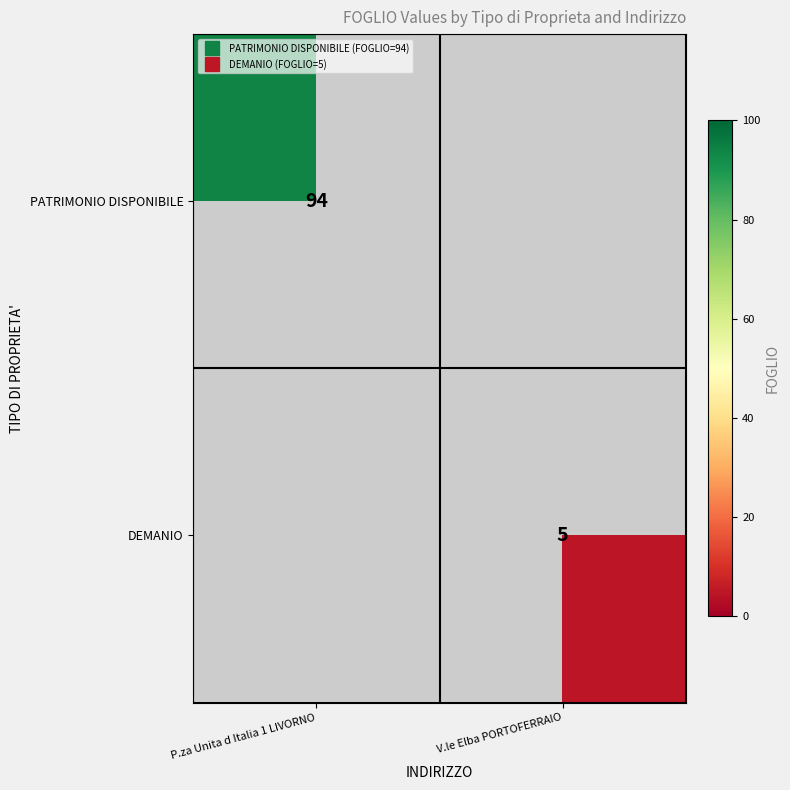

What is the smallest value displayed?

5.0